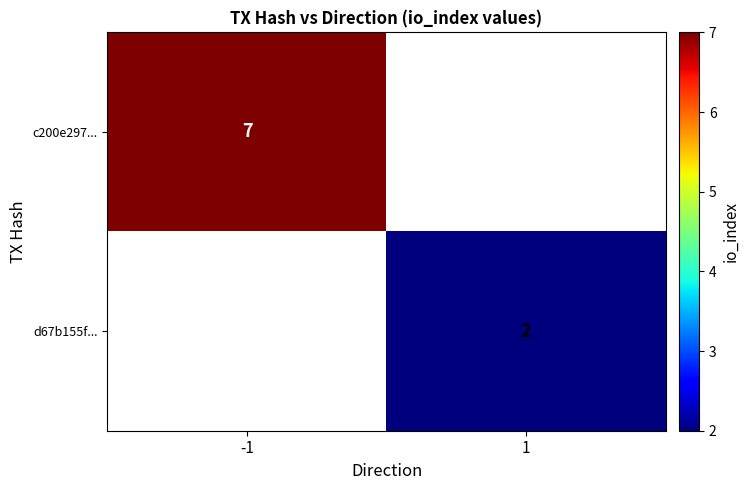

True or false: c200e297... has a value of 7 at -1.

True